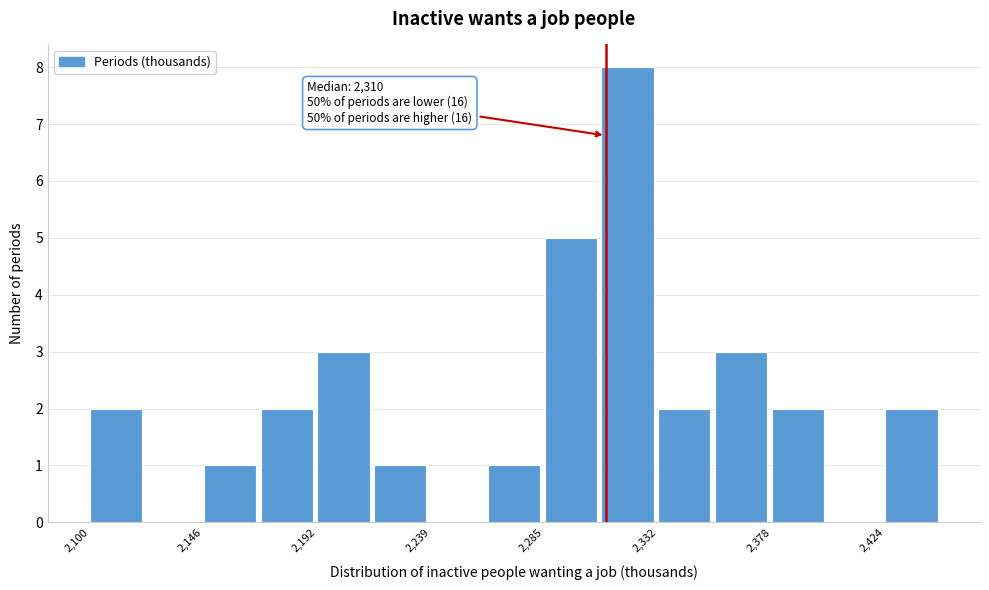

Over which range of the x-axis is the bar tallest?

2310 to 2330